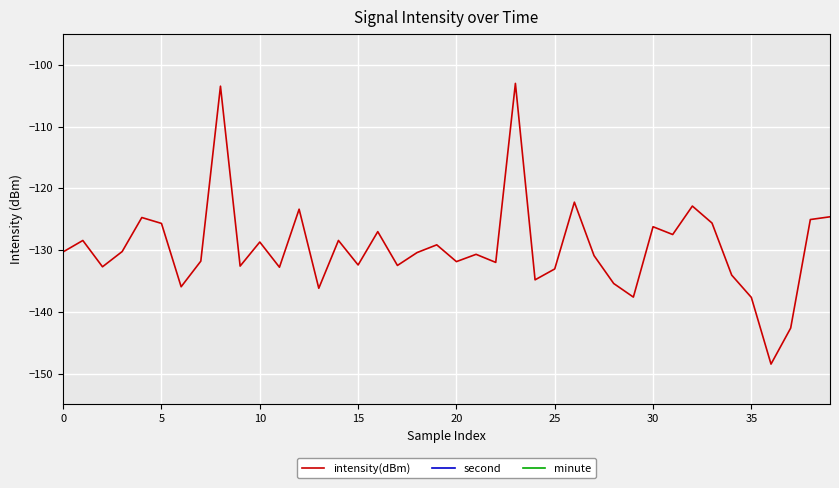

True or false: second has more than 2 interior local peaks.

False